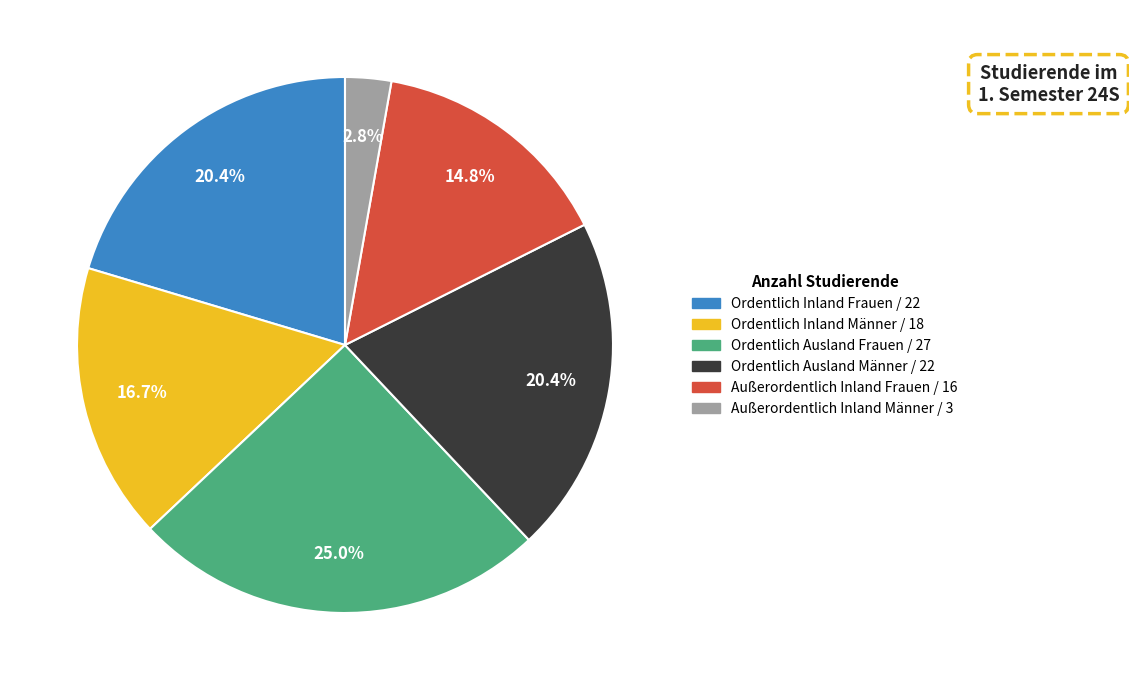

Is the sum of Außerordentlich Inland Männer and Ordentlich Ausland Männer greater than half?

No